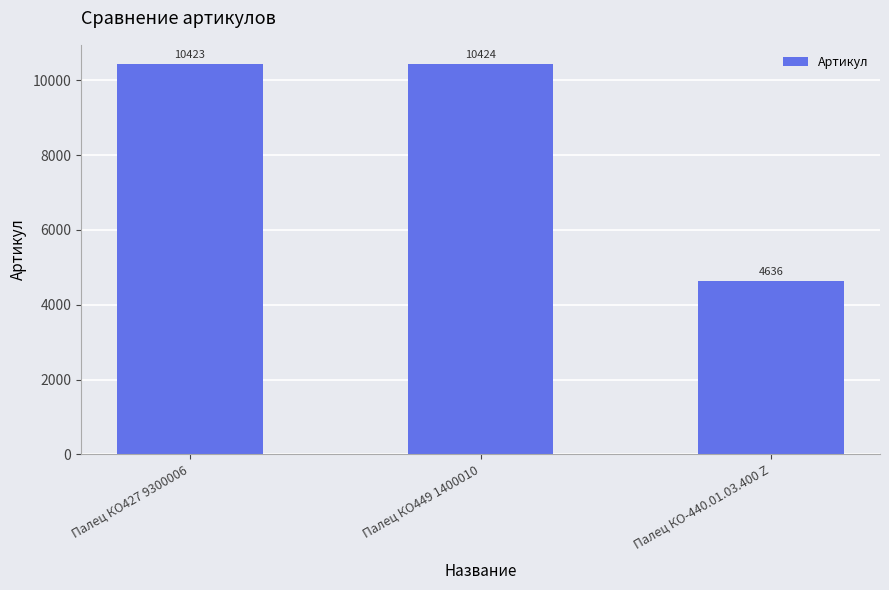

Which label corresponds to the largest value in the chart?

Палец КО449 1400010